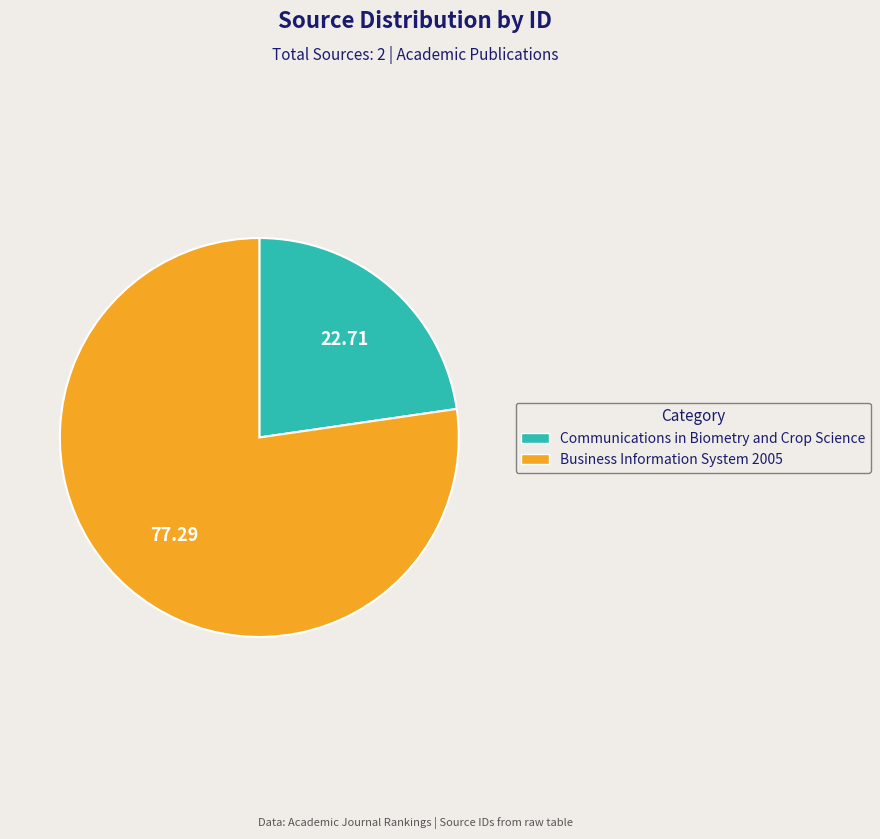

Combined, do Business Information System 2005 and Communications in Biometry and Crop Science account for over 50%?

Yes